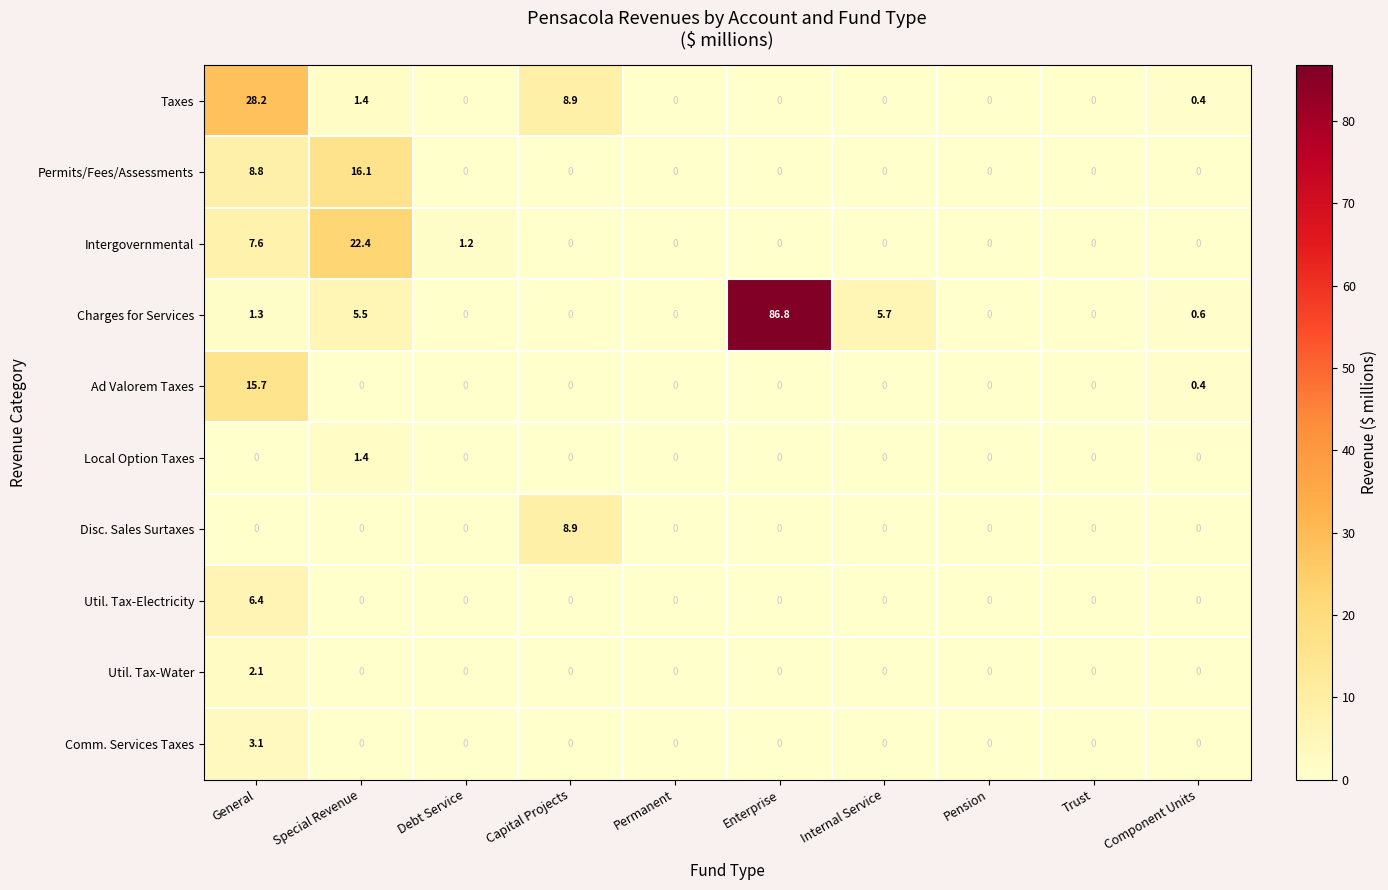

What is the spread (max minus min) of values at Debt Service?

1.2